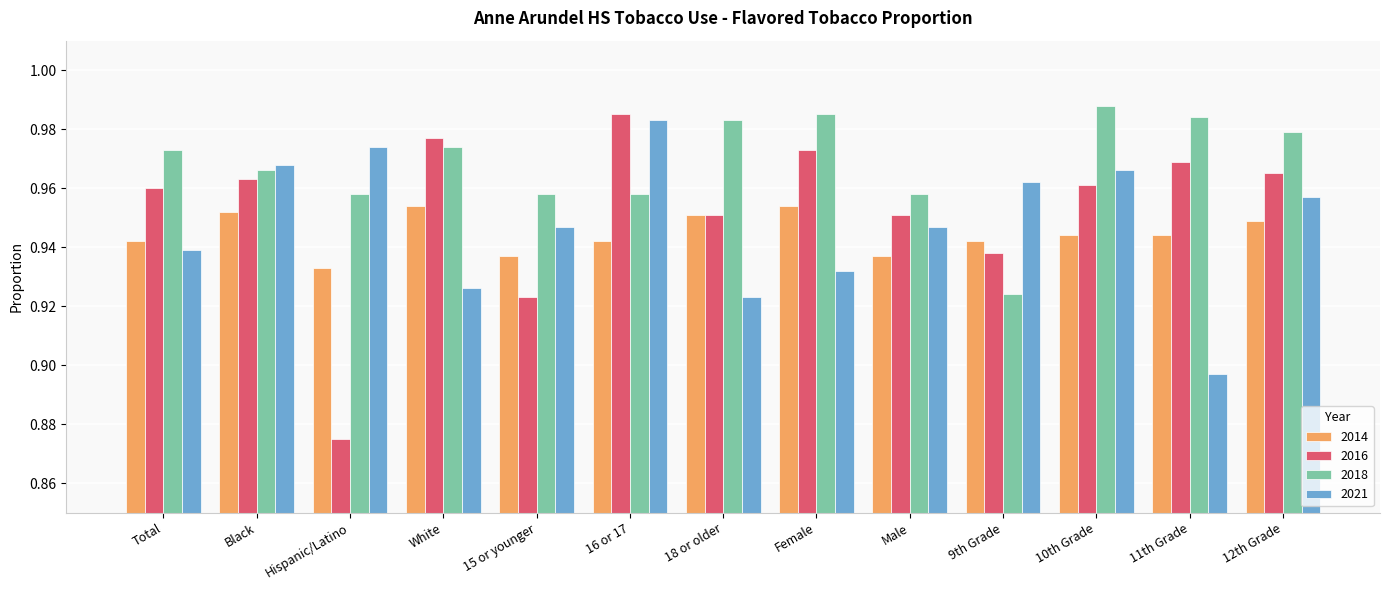

At which label does 2021 reach its minimum?

11th Grade